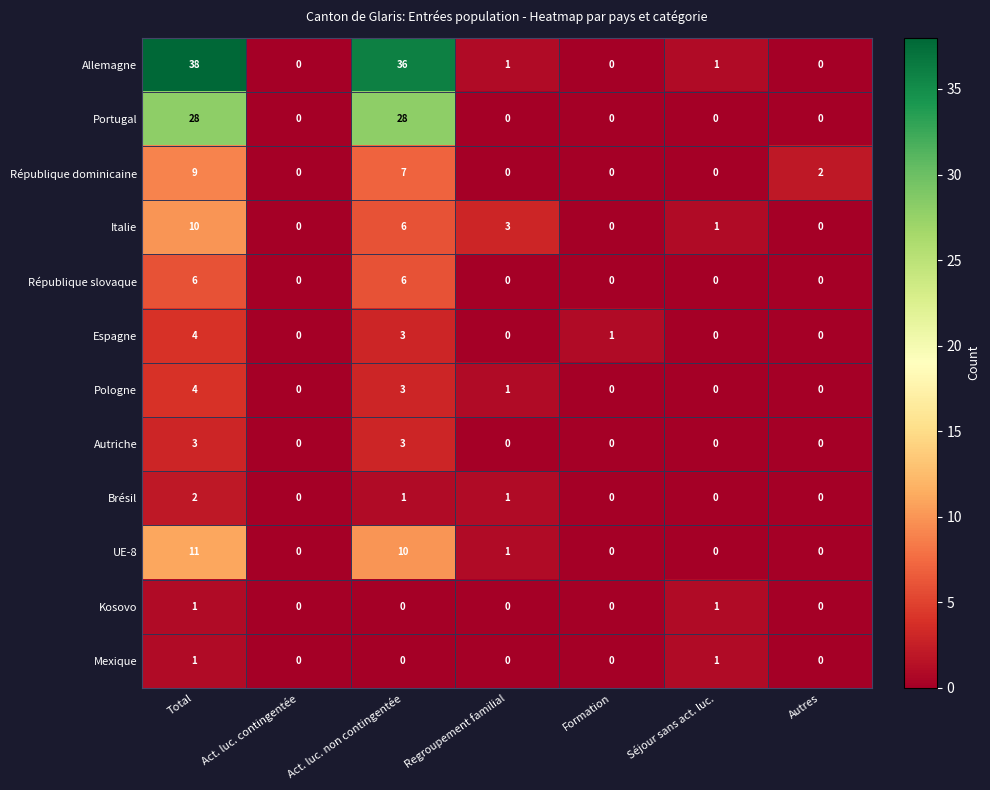

Which series has the largest total across all categories?

Allemagne